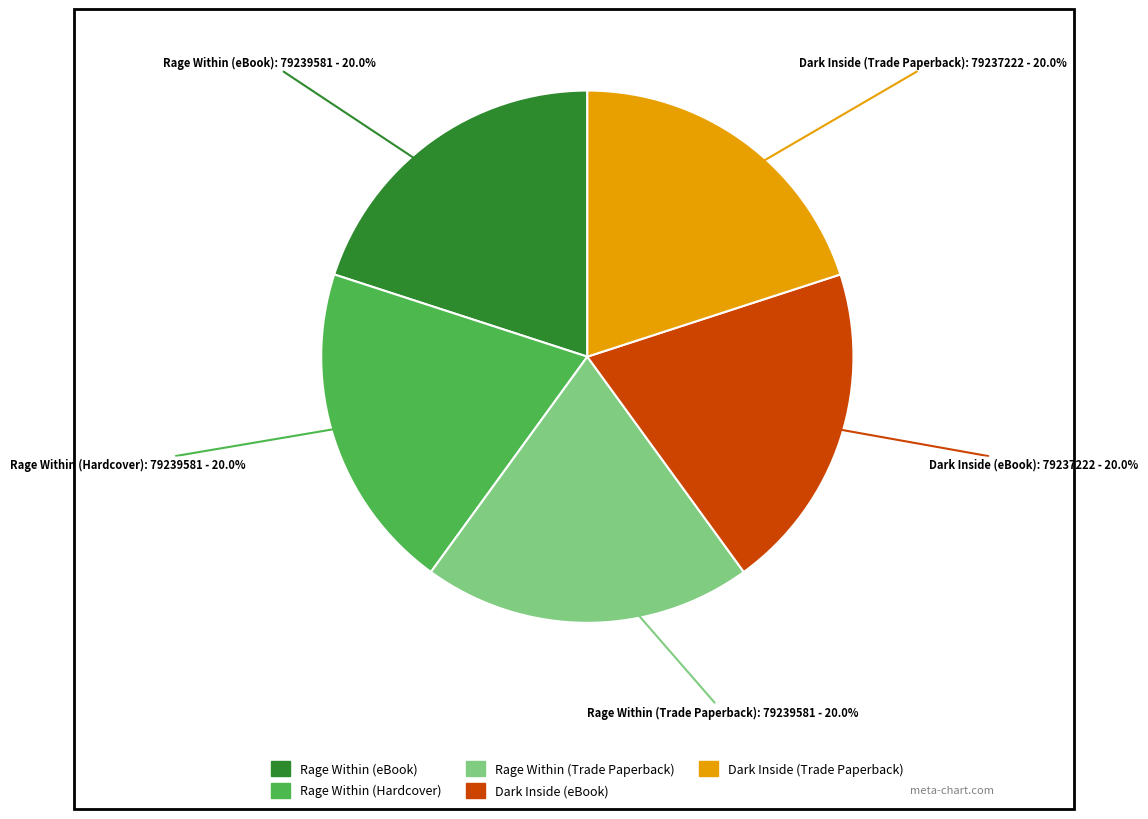

Is it true that Dark Inside (eBook) is 29% of the pie?

False